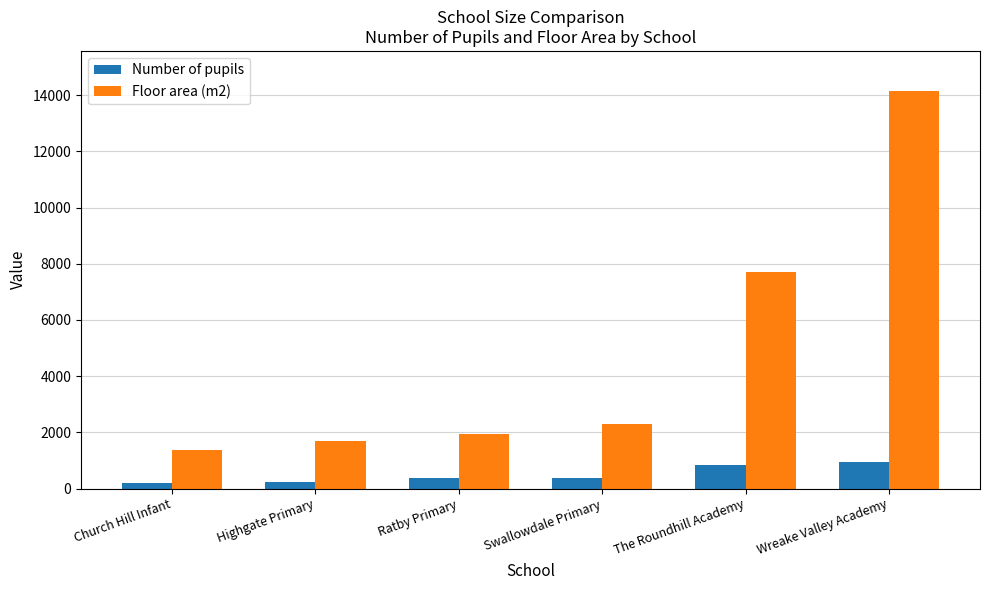

What position from the left is Wreake Valley Academy?

6